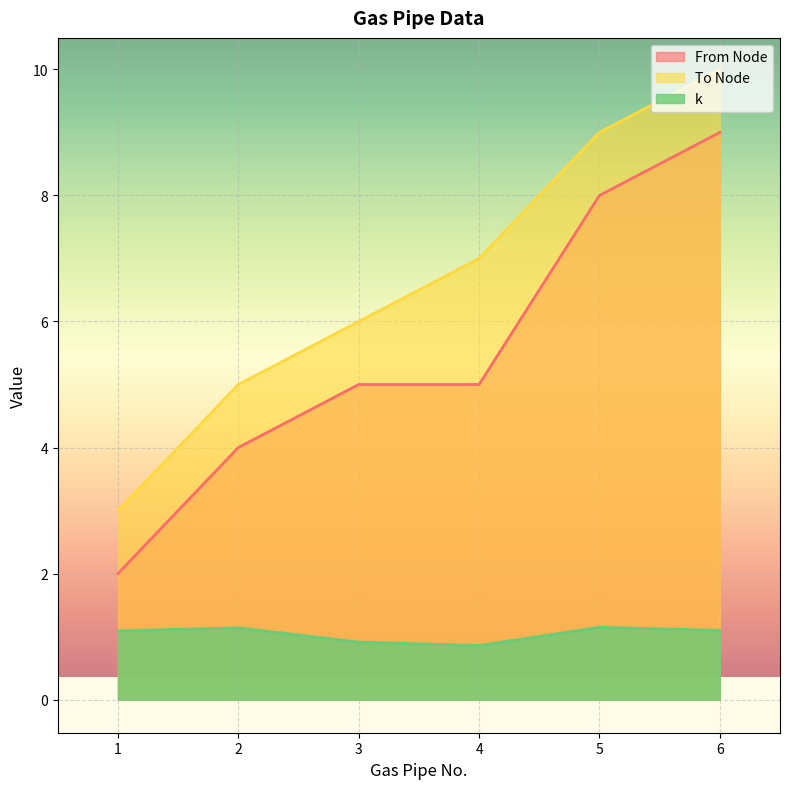

What are all the series names shown in the legend?

From Node, To Node, k